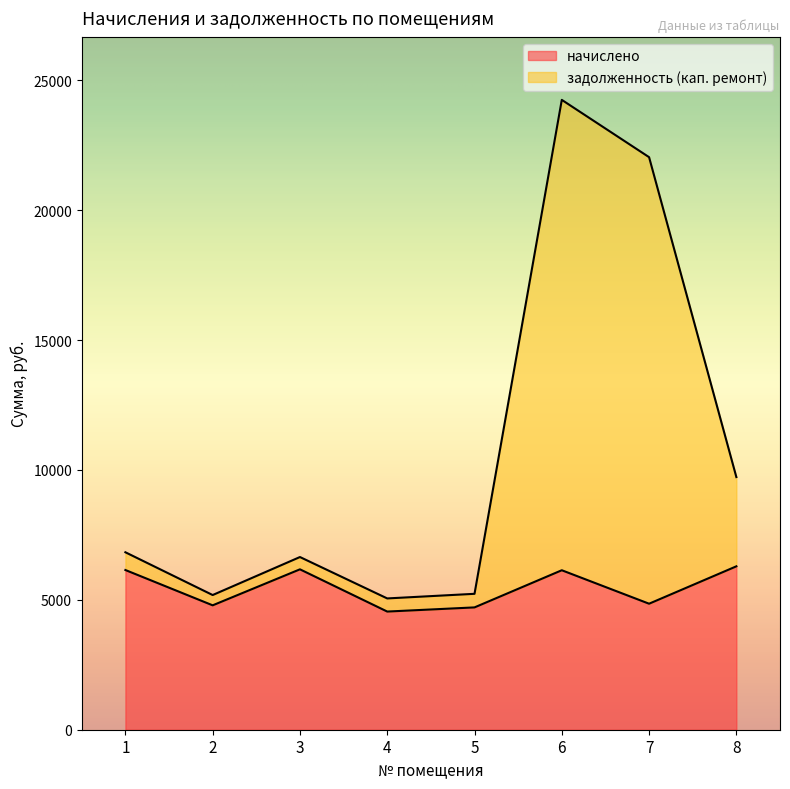

What is the total value across all series at 7?

22037.0